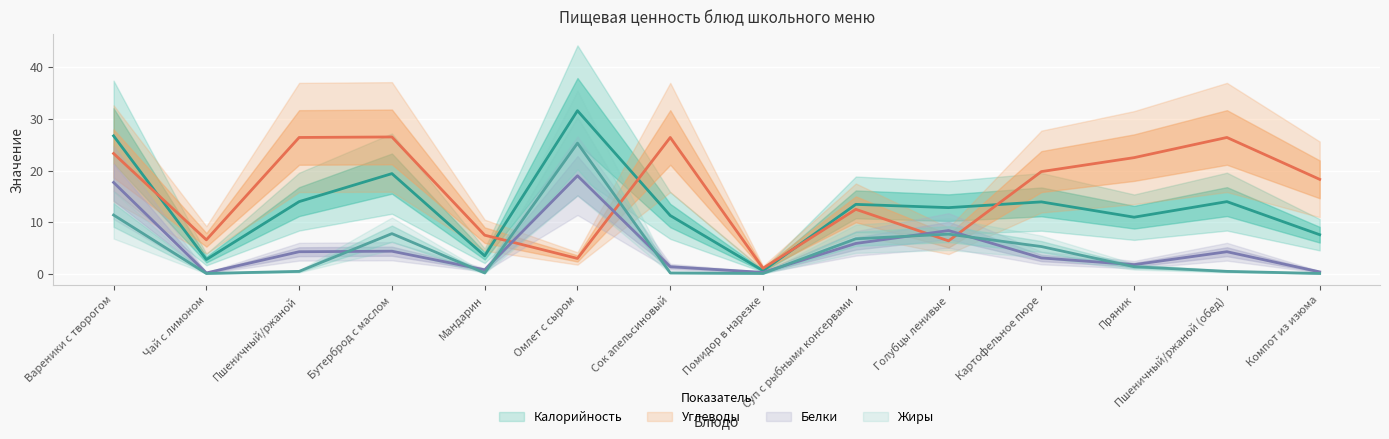

How many lines are shown in the chart?

4